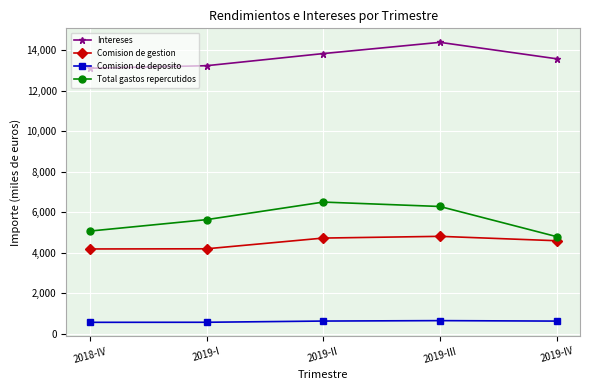

What is the minimum value shown in the chart?

566